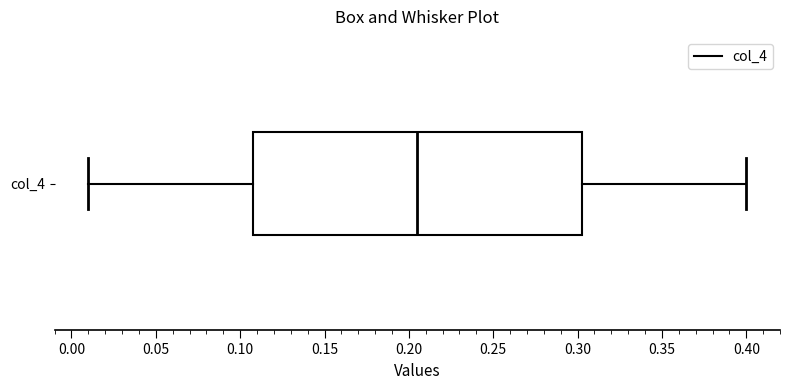

Read this box plot against the x-axis: the position of the median line, the range covered by the box, and the ends of both whiskers. The values are not printed on the chart, so give them approximately, as read against the axis.

median 0.205, box 0.110 to 0.305, whiskers 0.010 to 0.400